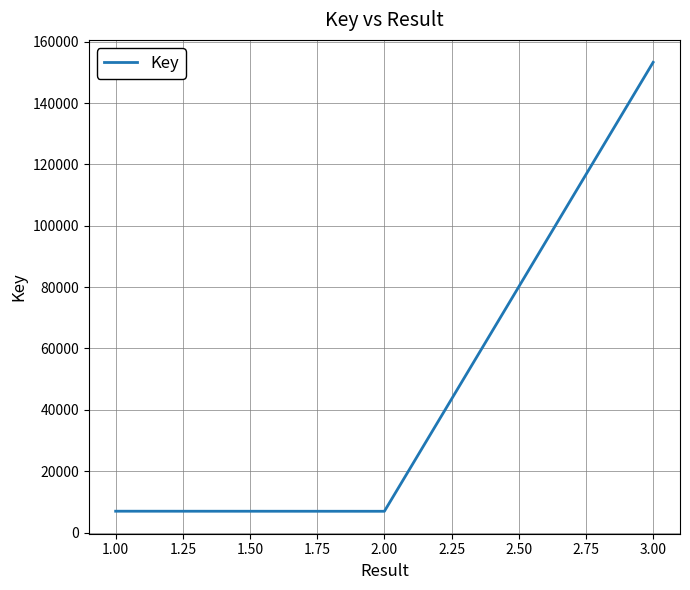

What is the difference between the maximum and minimum values?

146352